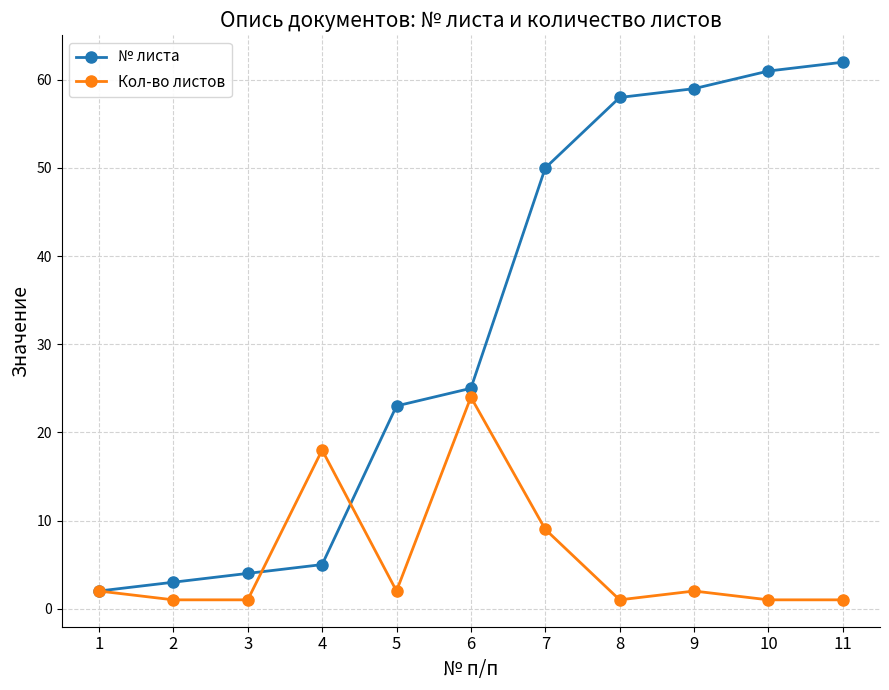

Which series changed the most between 5 and 9?

№ листа